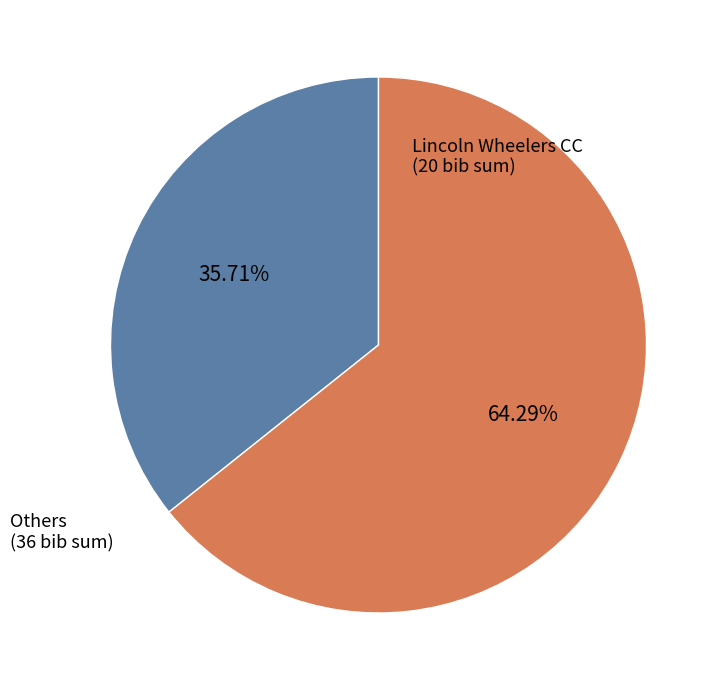

Approximately how many times larger is the value at Lincoln Wheelers CC compared to Others?

0.6